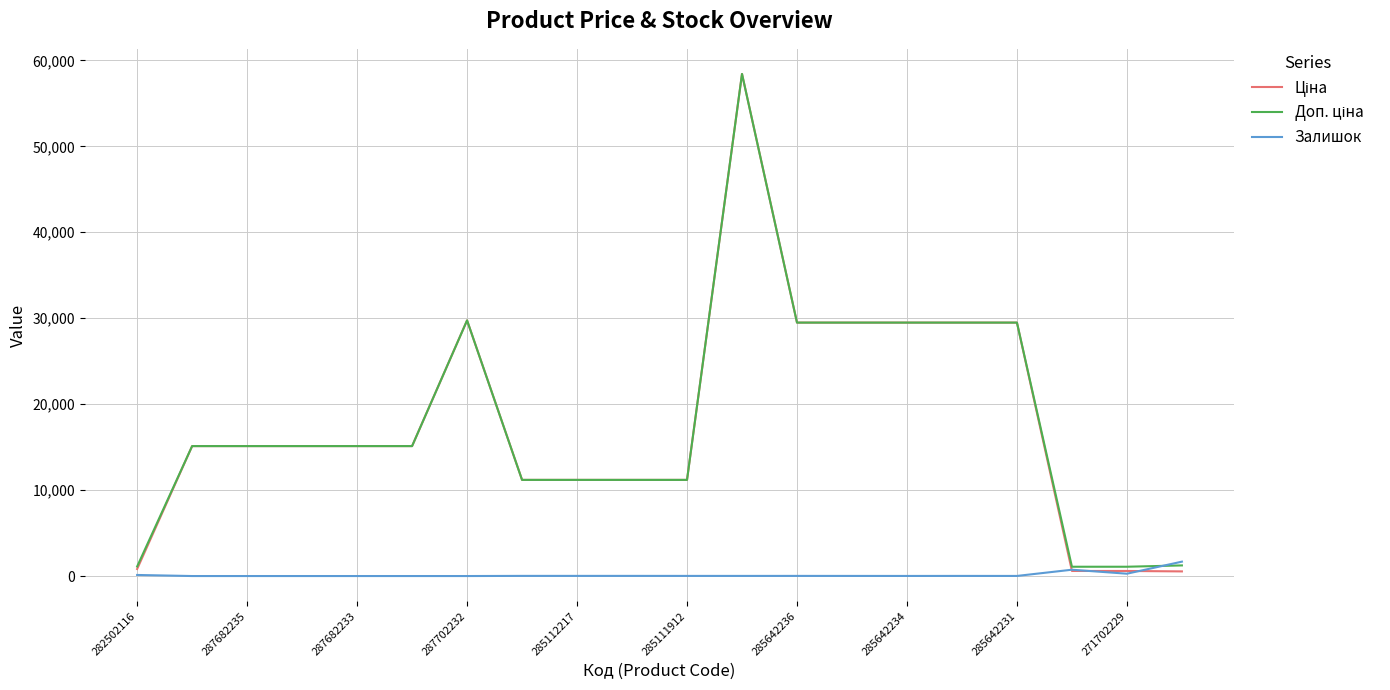

What is the maximum value for Залишок?

1674.0